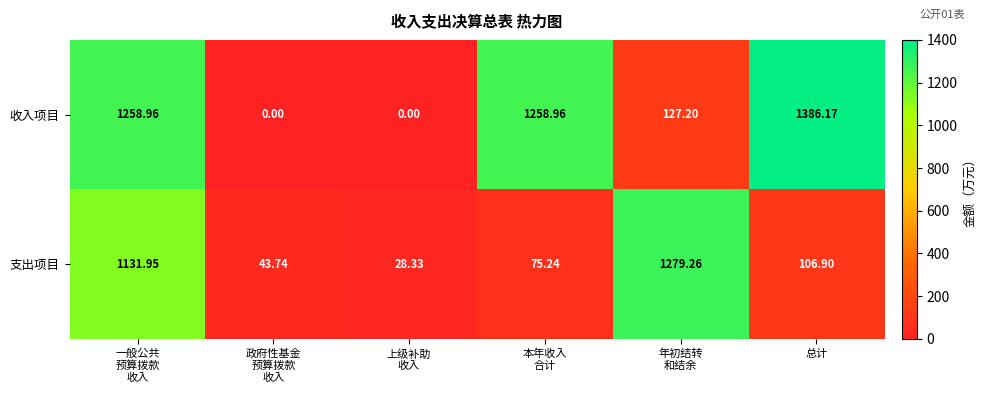

Which series has the largest range (max minus min)?

收入项目